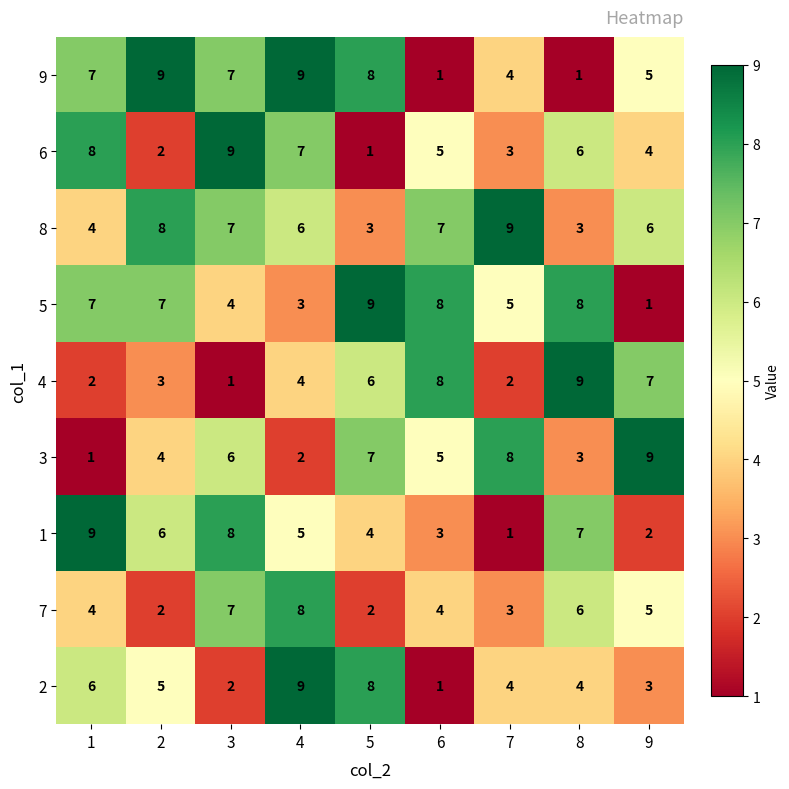

What is the difference between the second highest and minimum values in the 8 series?

5